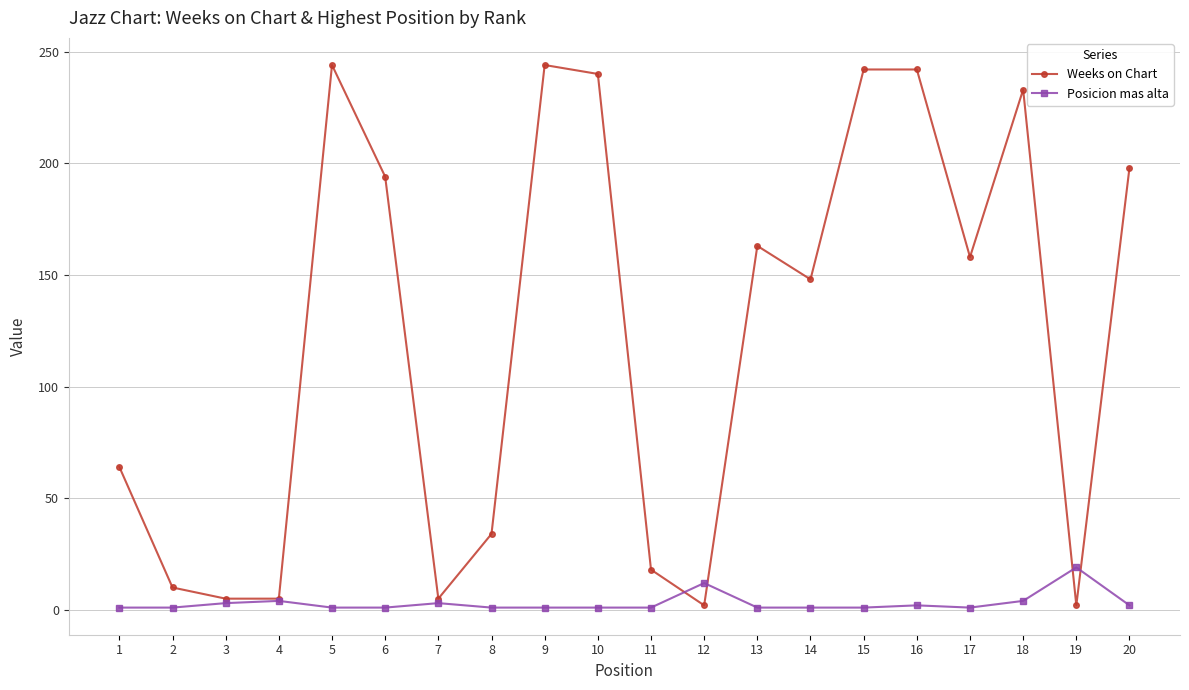

Between 3 and 8, which series saw the biggest shift?

Weeks on Chart